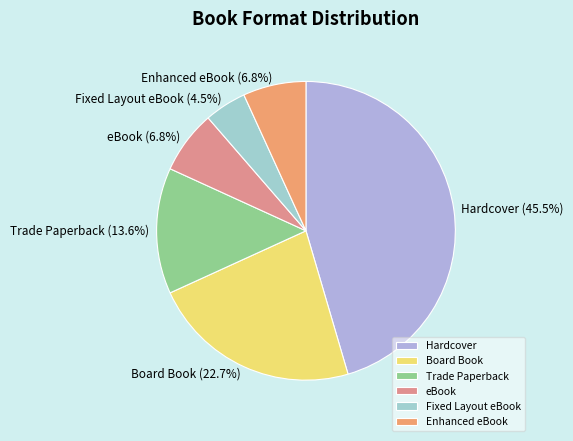

Which category has the biggest portion of the pie?

Hardcover